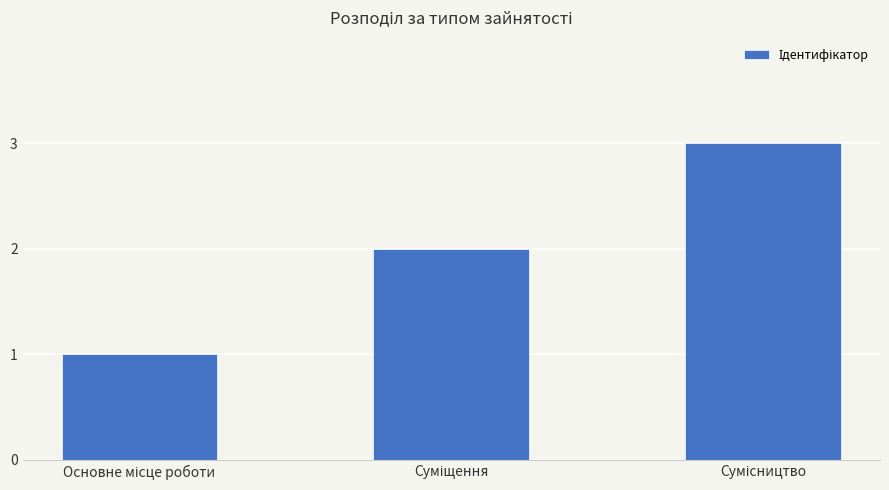

What is the sum of all values?

6